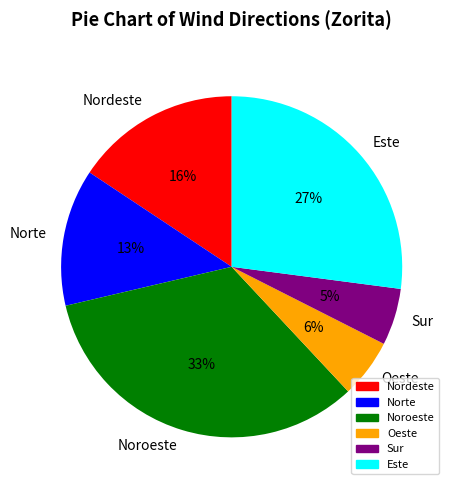

Combined, do Este and Noroeste account for over 50%?

Yes